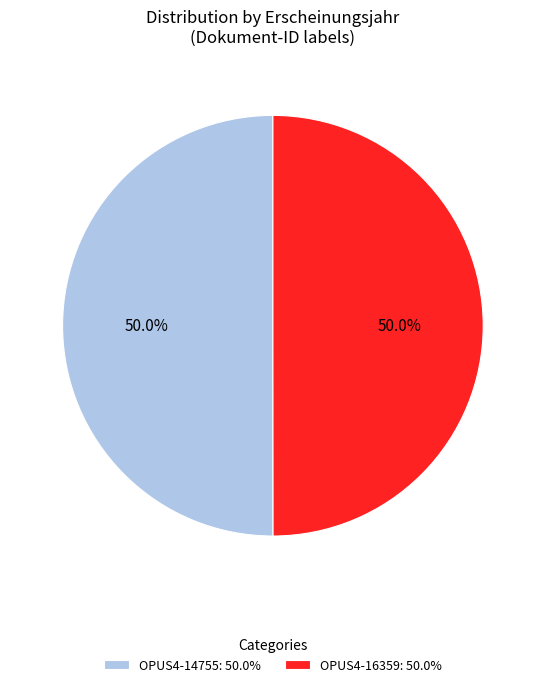

Do OPUS4-16359: 50.0% and OPUS4-14755: 50.0% together represent more than half of the pie?

Yes